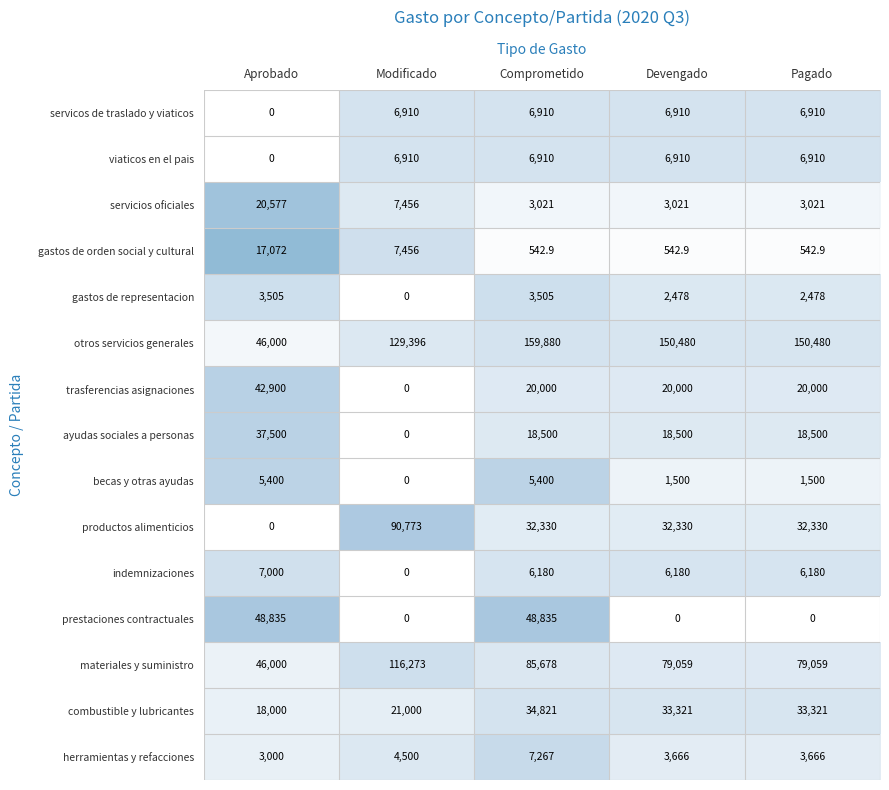

The prestaciones contractuales series shows -28494.8 at Modificado. True or false?

False